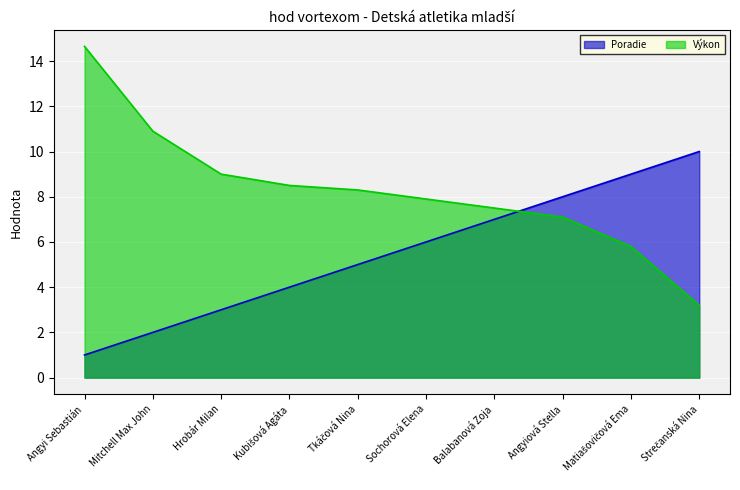

How many times do Výkon and Poradie cross each other?

1